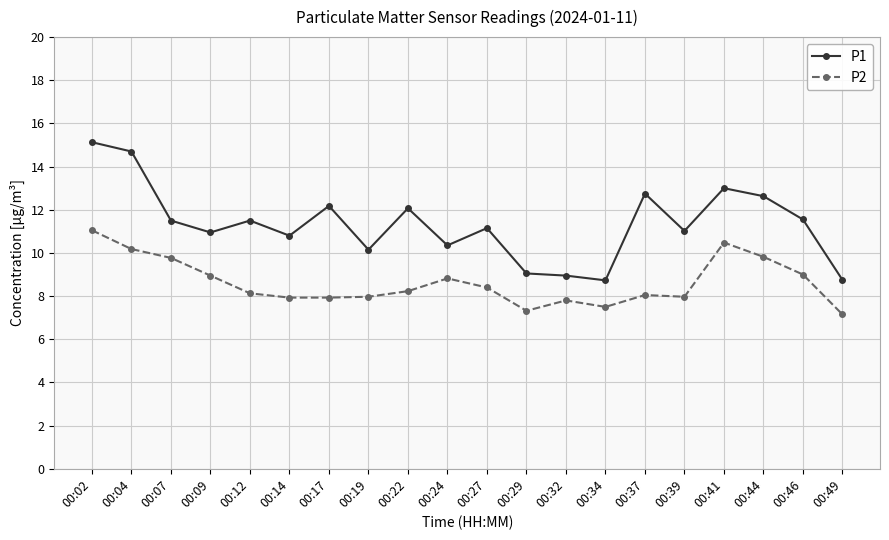

What is the value of the P1 point at the 8th from the left?

10.2